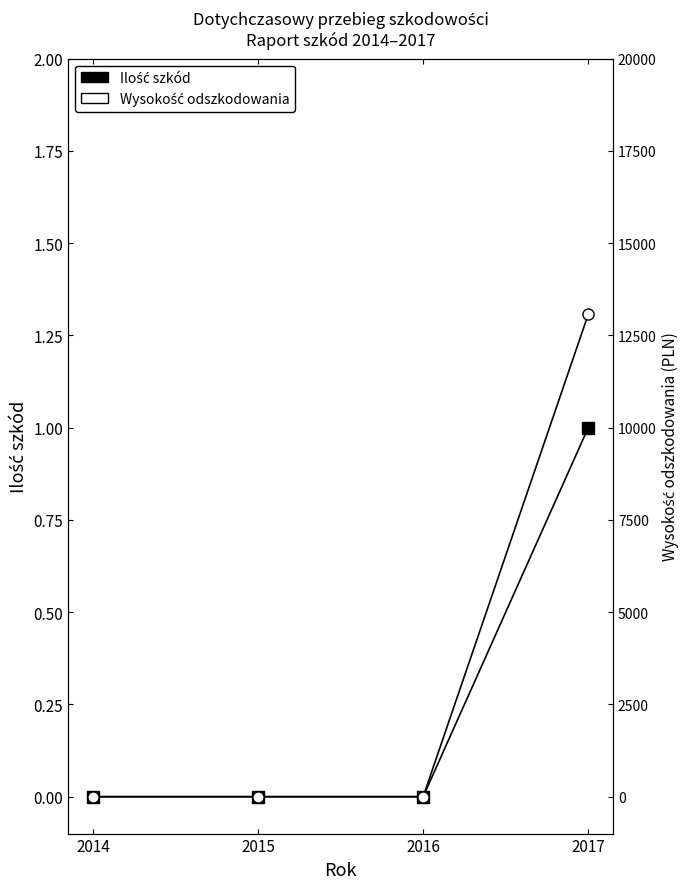

Is it true that Wysokość odszkodowania equals 0 at 2014?

True